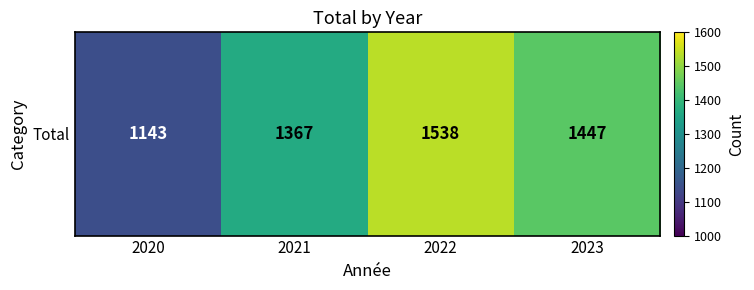

Rank the categories by value from lowest to highest.

2020, 2021, 2023, 2022